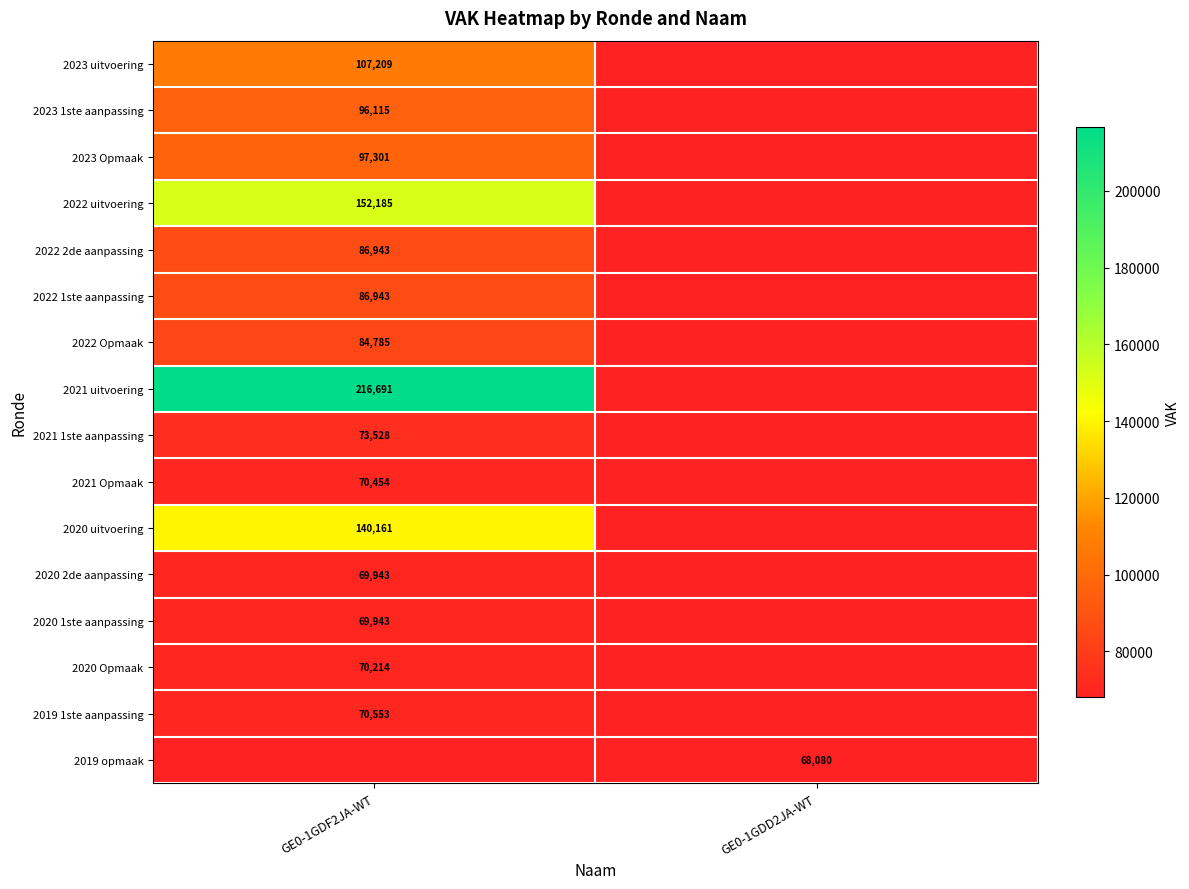

The value of 2023 Opmaak at GE0-1GDF2JA-WT is 97301. True or false?

True